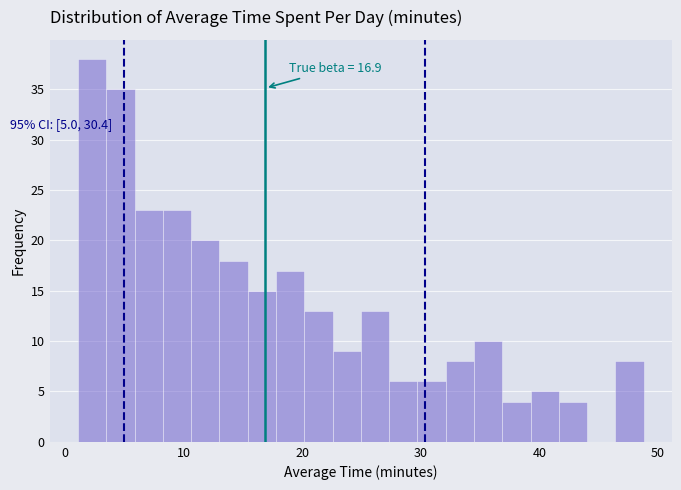

Around what value on the x-axis is the tallest bar? Give the approximate position of its centre, as read against the axis.

2